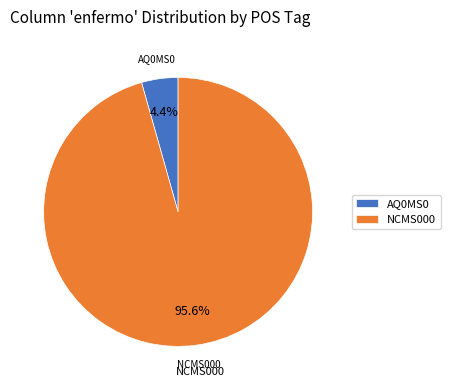

The AQ0MS0 slice represents 16% of the pie. True or false?

False